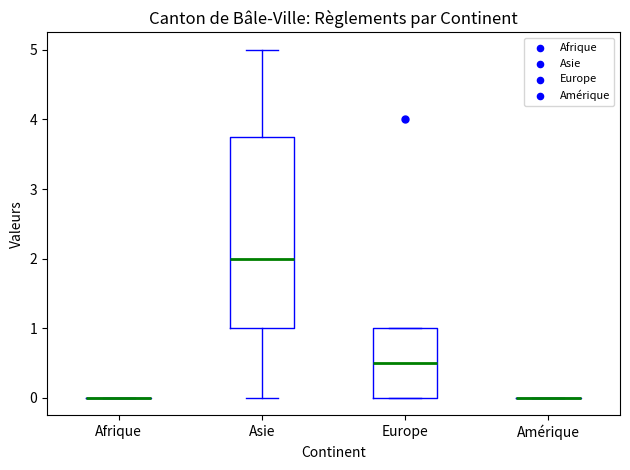

Which box is the tallest, from its lower edge to its upper edge?

Asie